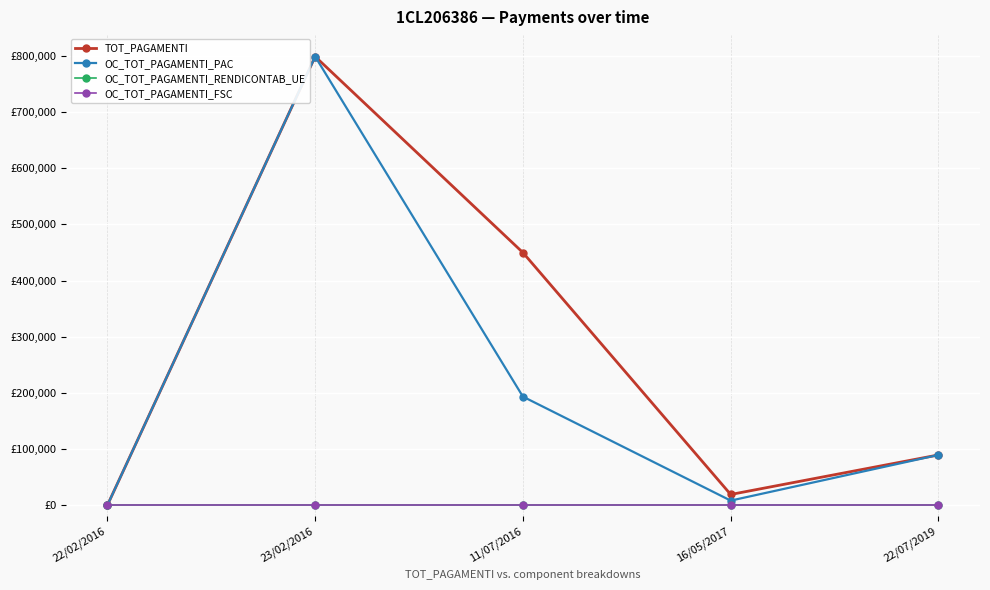

Rank the series by their maximum value, from lowest to highest.

OC_TOT_PAGAMENTI_RENDICONTAB_UE, OC_TOT_PAGAMENTI_FSC, TOT_PAGAMENTI, OC_TOT_PAGAMENTI_PAC